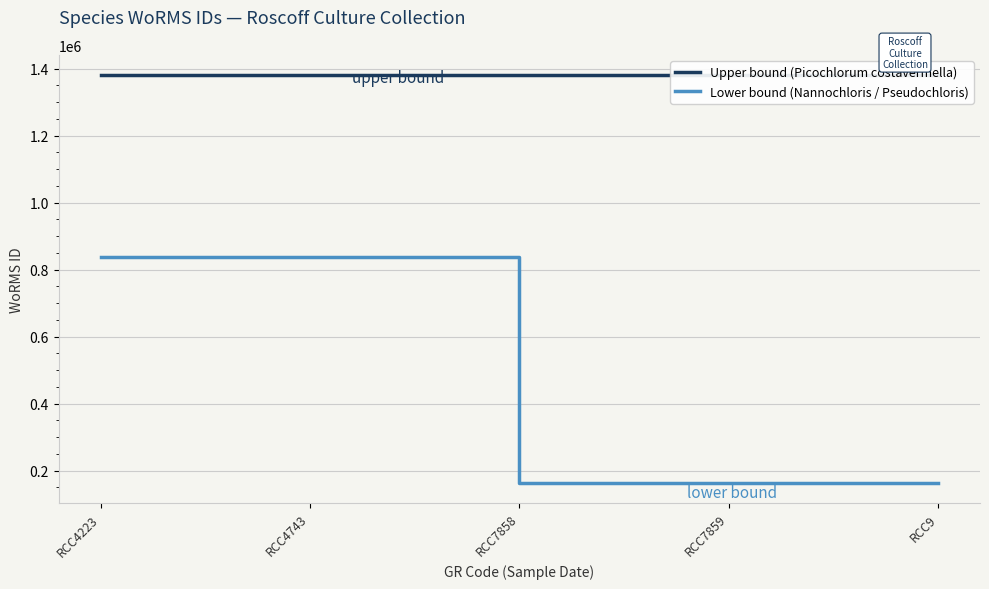

What is the difference between the highest and lowest values at RCC4743?

543835